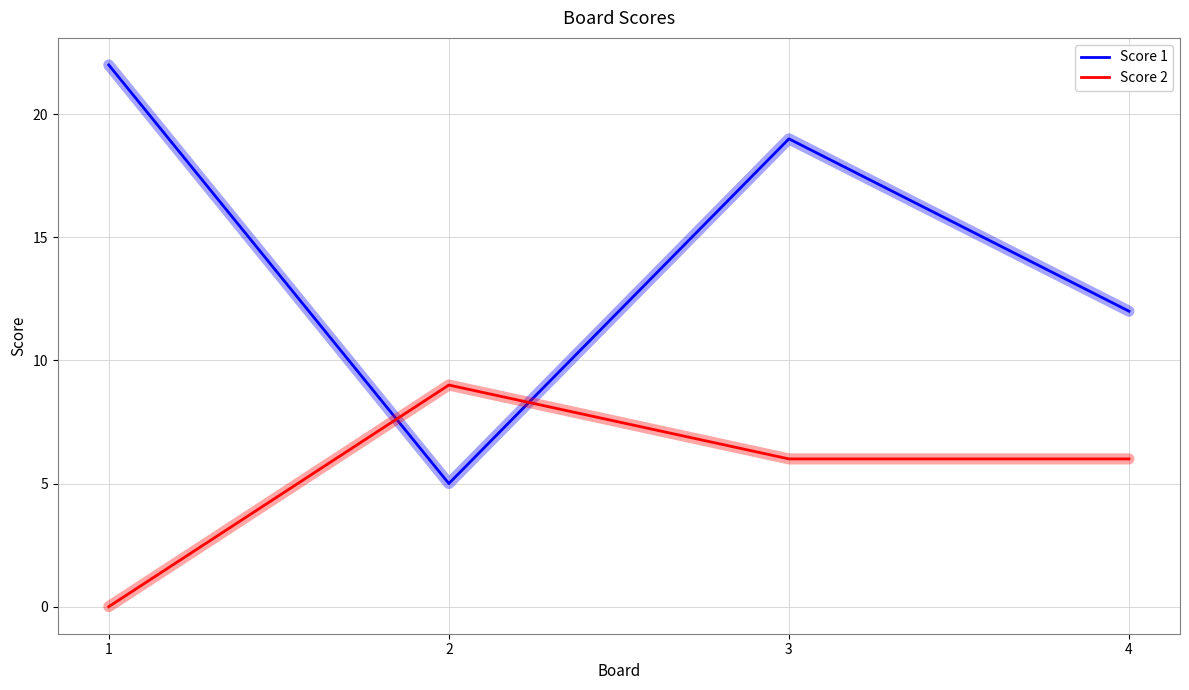

Reading left to right, what are all the values shown in this chart?

Score 1: 22	5	19	12
Score 2: 0	9	6	6